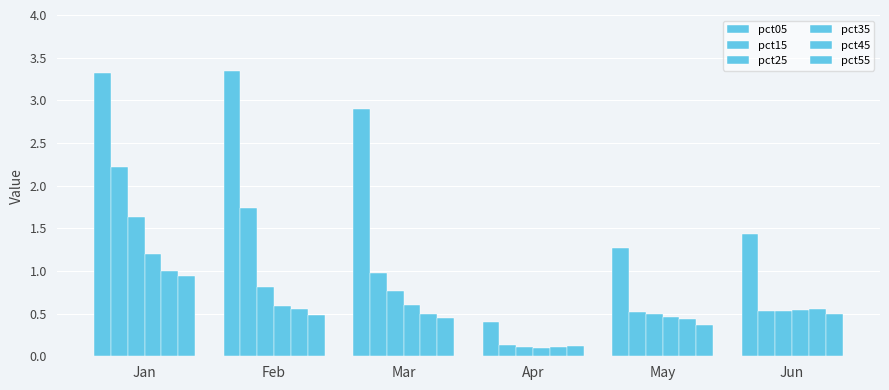

How many bars are there in each group?

6